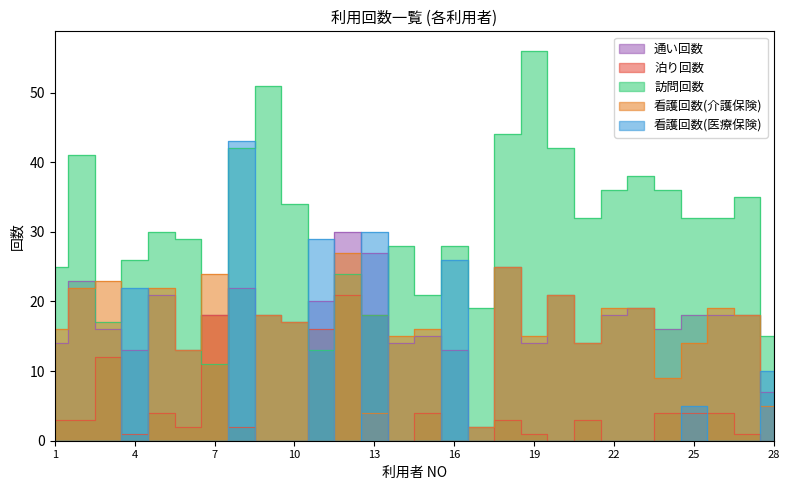

Which series has the widest spread of values?

訪問回数